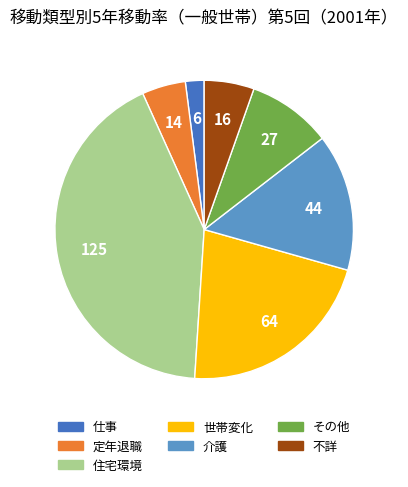

Do 世帯変化 and 定年退職 together represent more than half of the pie?

No